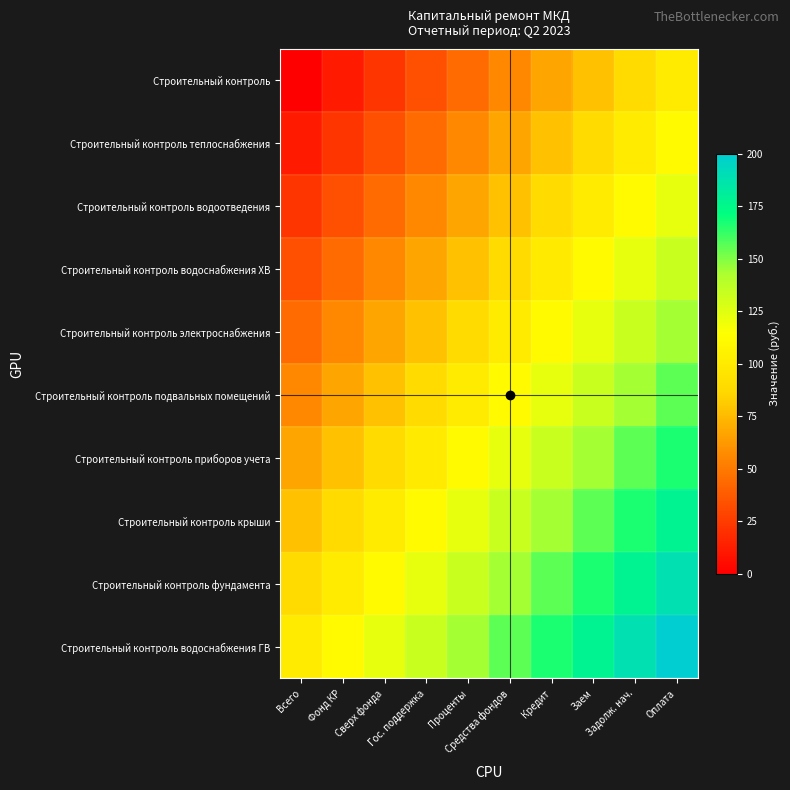

Rank the series at Гос. поддержка from lowest to highest value.

Строительный контроль, Строительный контроль теплоснабжения, Строительный контроль водоотведения, Строительный контроль водоснабжения ХВ, Строительный контроль электроснабжения, Строительный контроль подвальных помещений, Строительный контроль приборов учета, Строительный контроль крыши, Строительный контроль фундамента, Строительный контроль водоснабжения ГВ